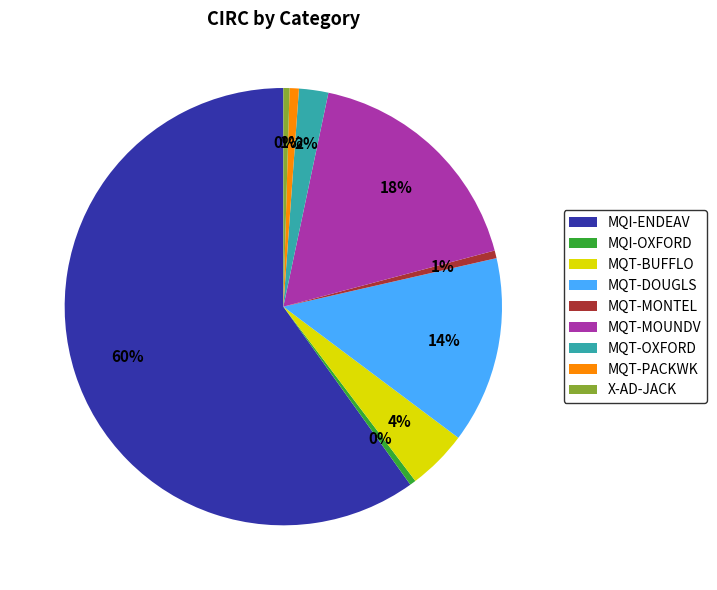

To the nearest percent, what is the combined percentage of X-AD-JACK and MQT-PACKWK?

1%